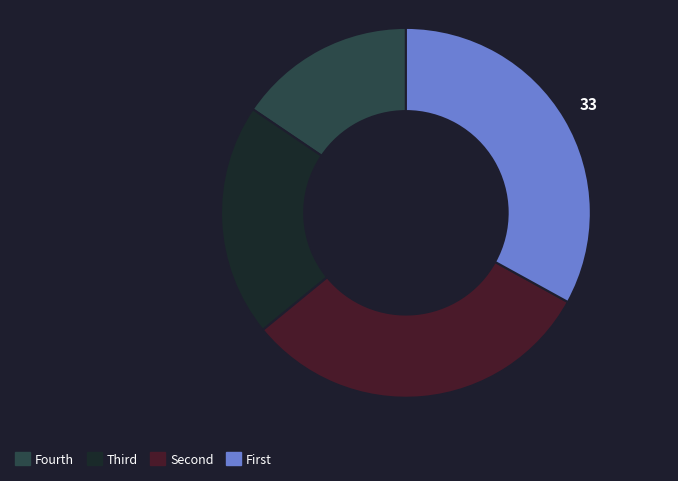

Is there any slice that represents more than half of the pie?

No